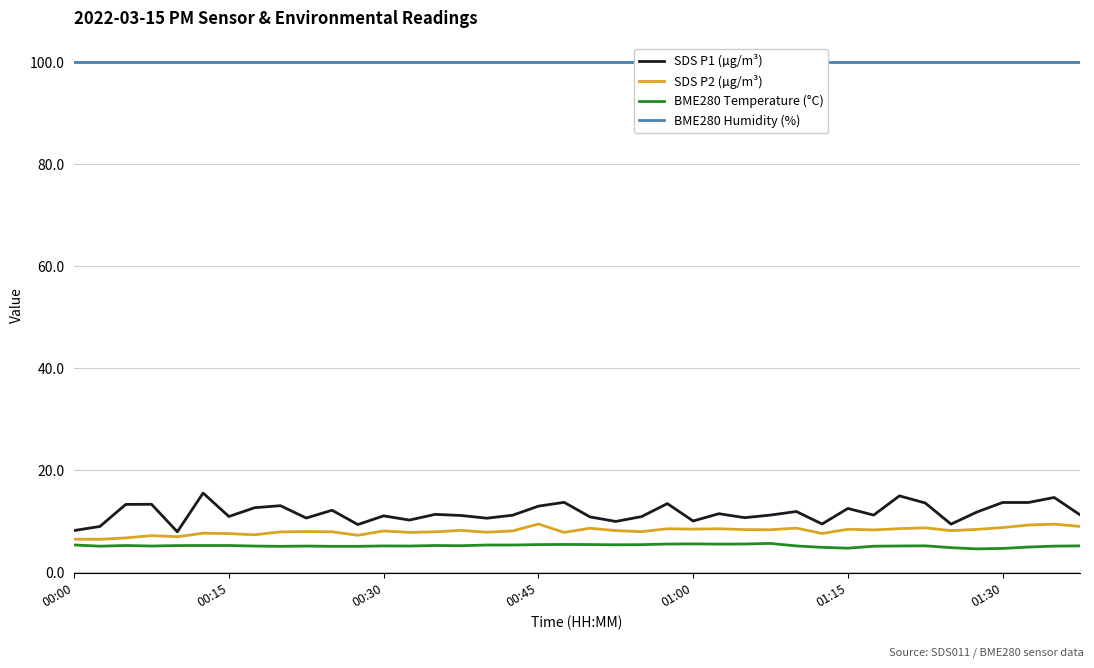

At which category is the sum across all series the highest?

38